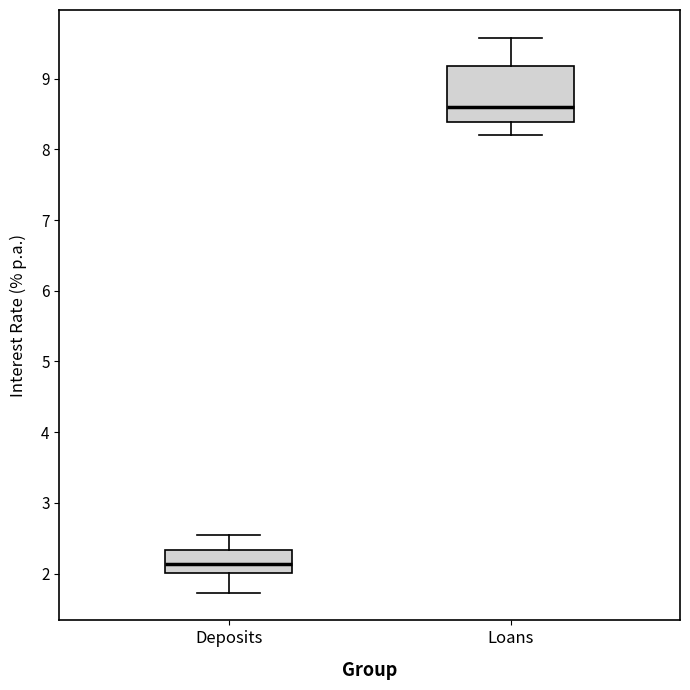

Which box is the tallest, from its lower edge to its upper edge?

Loans